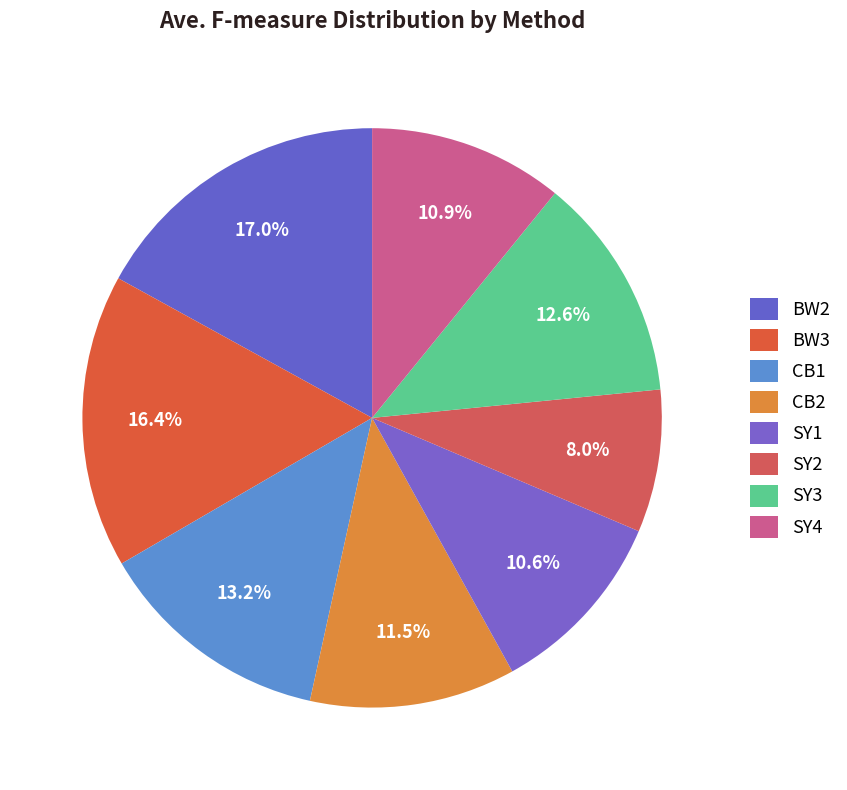

Count the number of slices in the pie.

8